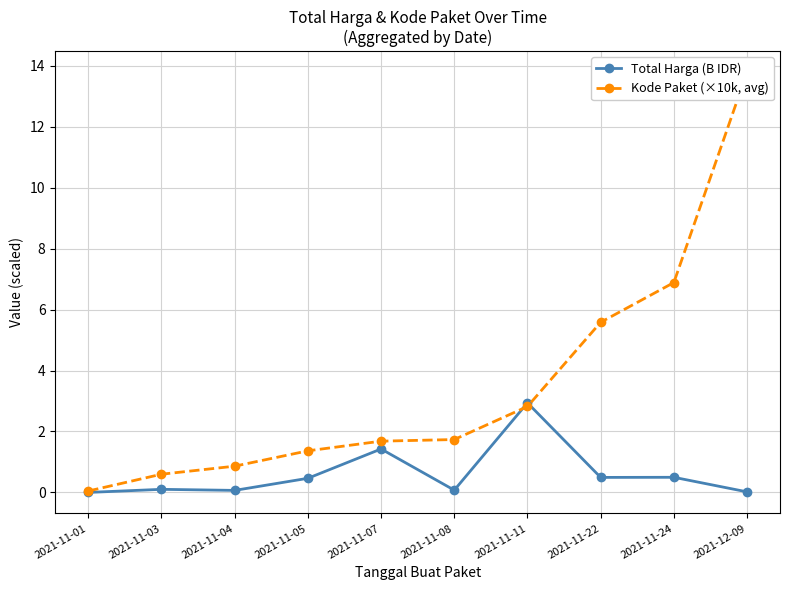

Which has a higher value, 2021-12-09 or 2021-11-11?

2021-11-11